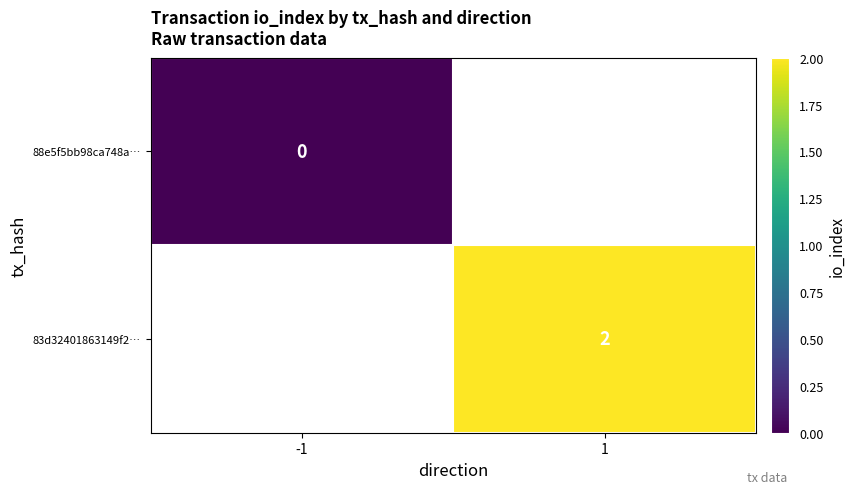

True or false: 83d32401863149f2… has a value of 2 at 1.

True